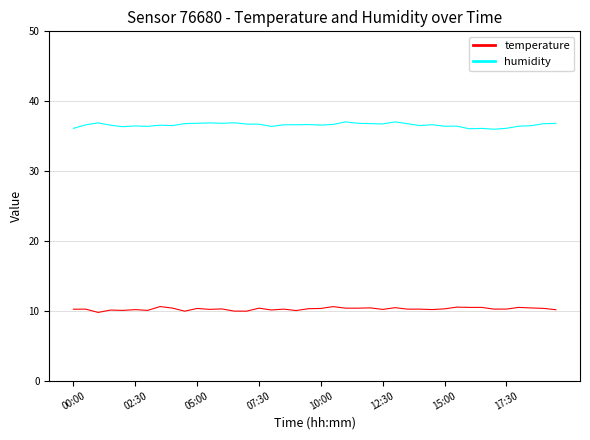

What are all the series names shown in the legend?

temperature, humidity